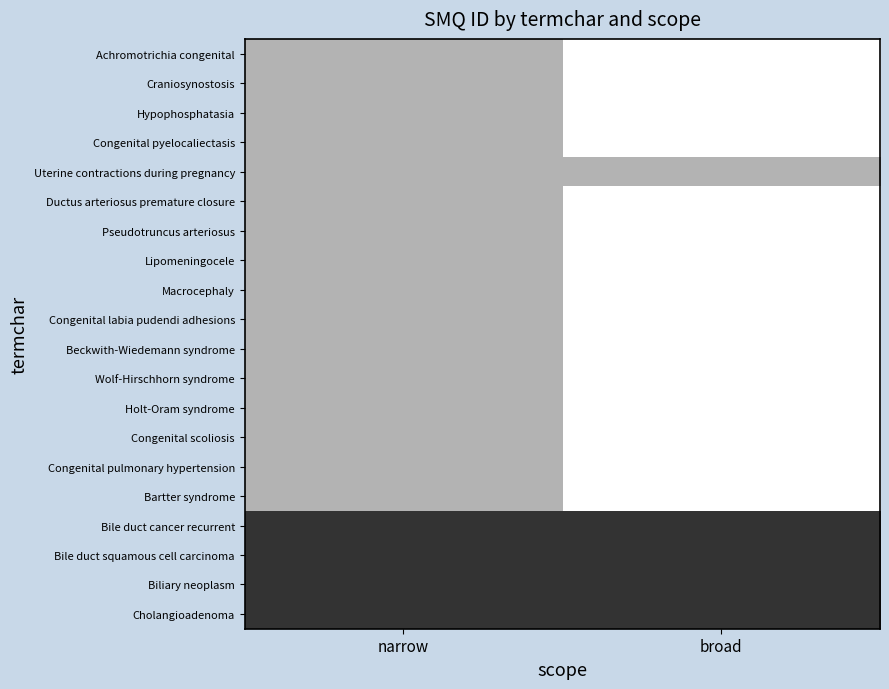

Rank the series by their maximum value, from highest to lowest.

Achromotrichia congenital, Craniosynostosis, Hypophosphatasia, Congenital pyelocaliectasis, Ductus arteriosus premature closure, Pseudotruncus arteriosus, Lipomeningocele, Macrocephaly, Congenital labia pudendi adhesions, Beckwith-Wiedemann syndrome, Wolf-Hirschhorn syndrome, Holt-Oram syndrome, Congenital scoliosis, Congenital pulmonary hypertension, Bartter syndrome, Uterine contractions during pregnancy, Bile duct cancer recurrent, Bile duct squamous cell carcinoma, Biliary neoplasm, Cholangioadenoma